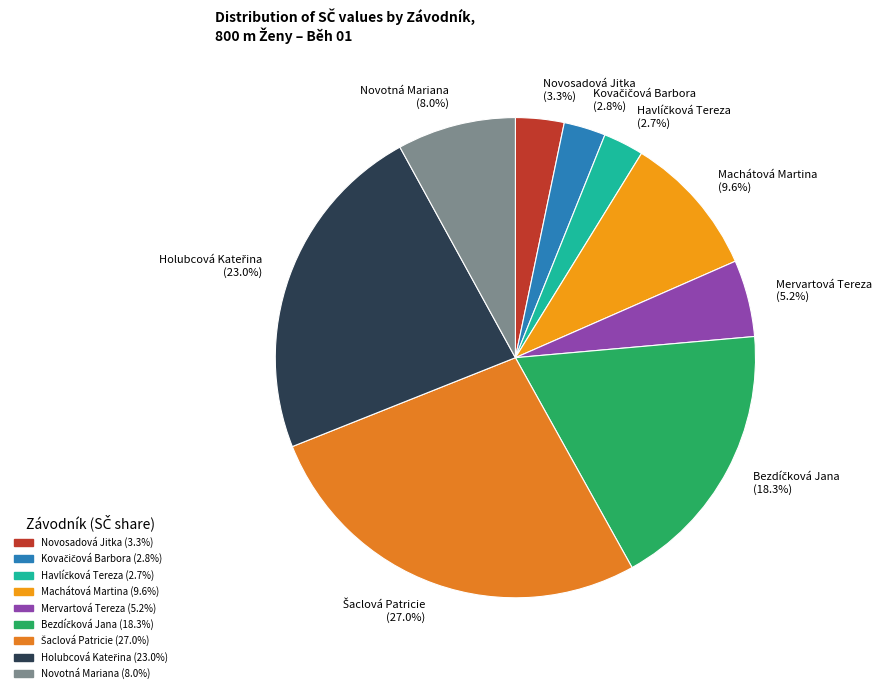

Does Mervartová Tereza (5.2%) represent more than half of the total?

No